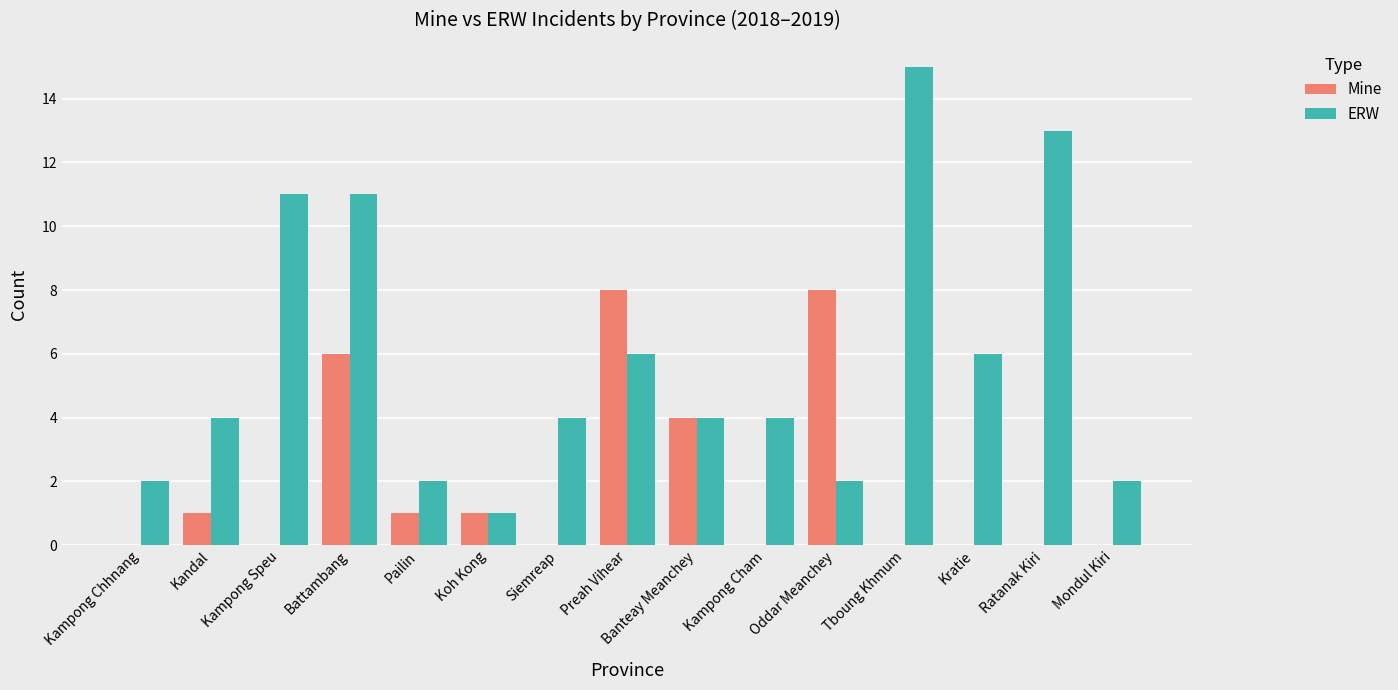

What is the maximum value shown in the chart?

15